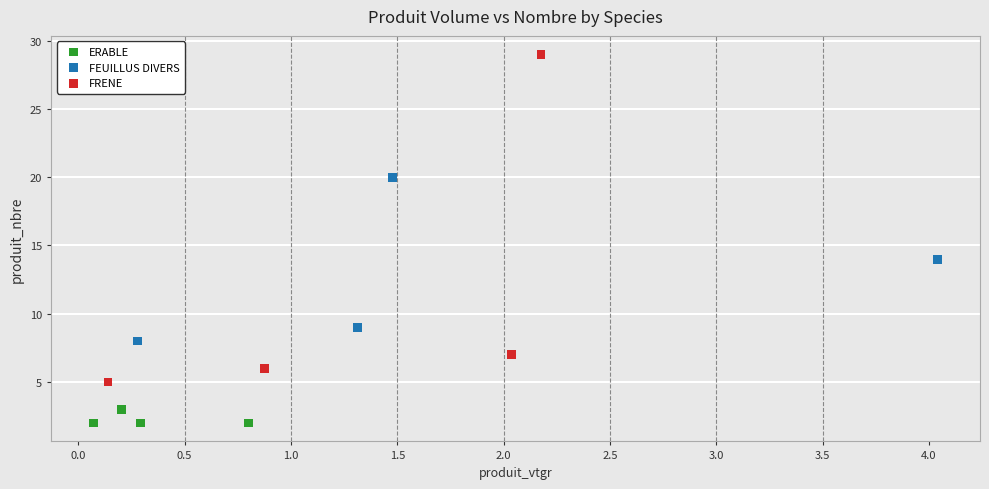

Which series contains the lowest Y value?

ERABLE